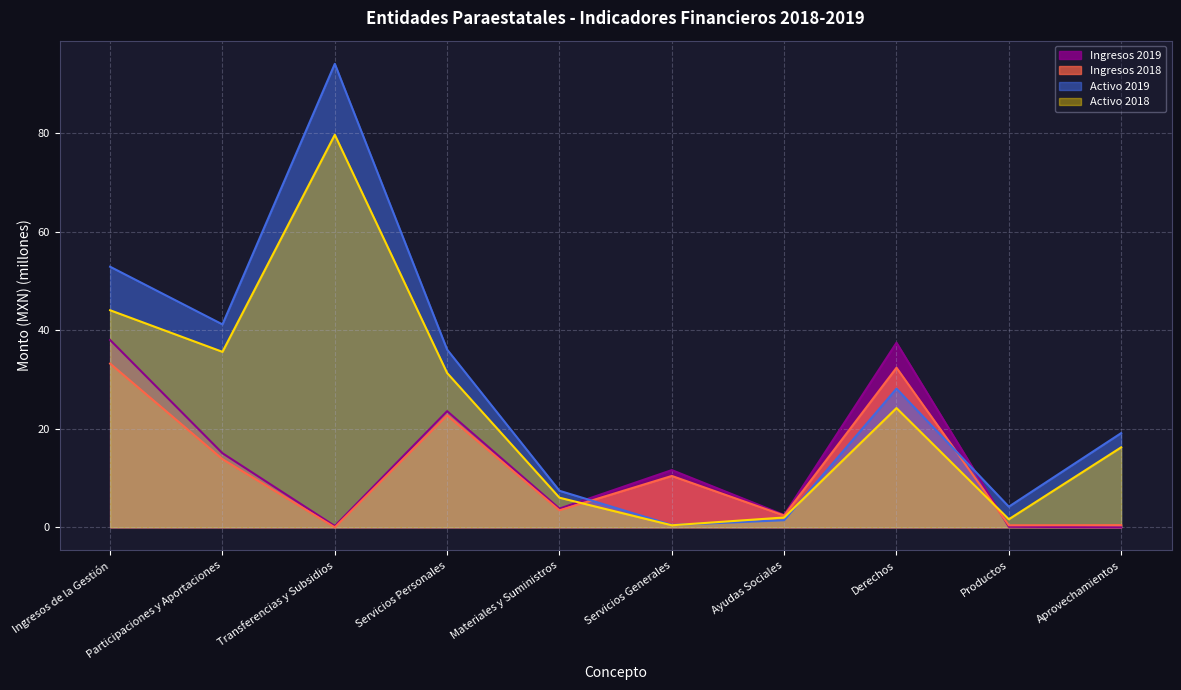

Where is the first local minimum for Ingresos 2018?

Transferencias y Subsidios